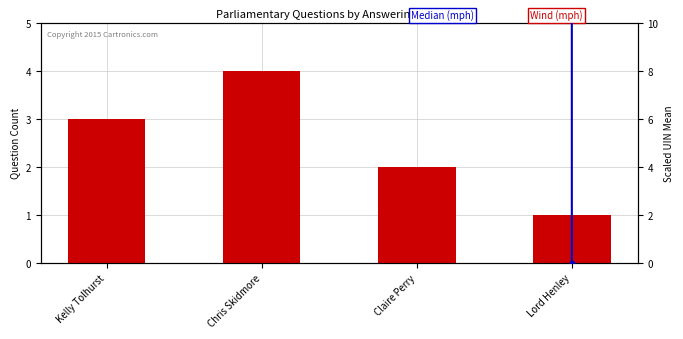

What is the difference between the maximum and minimum values in the Wind (mph) series?

3.0